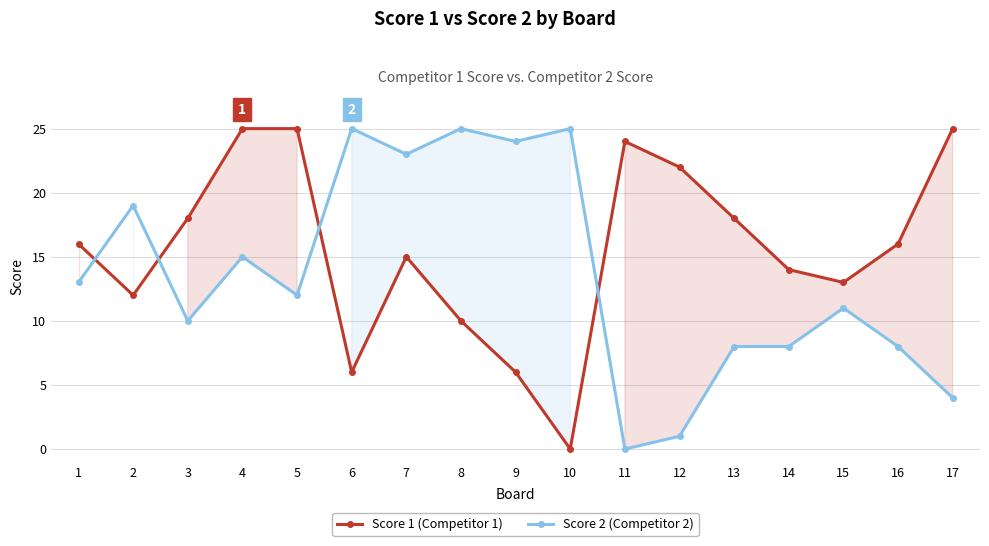

Reading right to left, what are all the values shown in this chart?

Score 1 (Competitor 1): 17=25	16=16	15=13	14=14	13=18	12=22	11=24	10=0	9=6	8=10	7=15	6=6	5=25	4=25	3=18	2=12	1=16
Score 2 (Competitor 2): 17=4	16=8	15=11	14=8	13=8	12=1	11=0	10=25	9=24	8=25	7=23	6=25	5=12	4=15	3=10	2=19	1=13